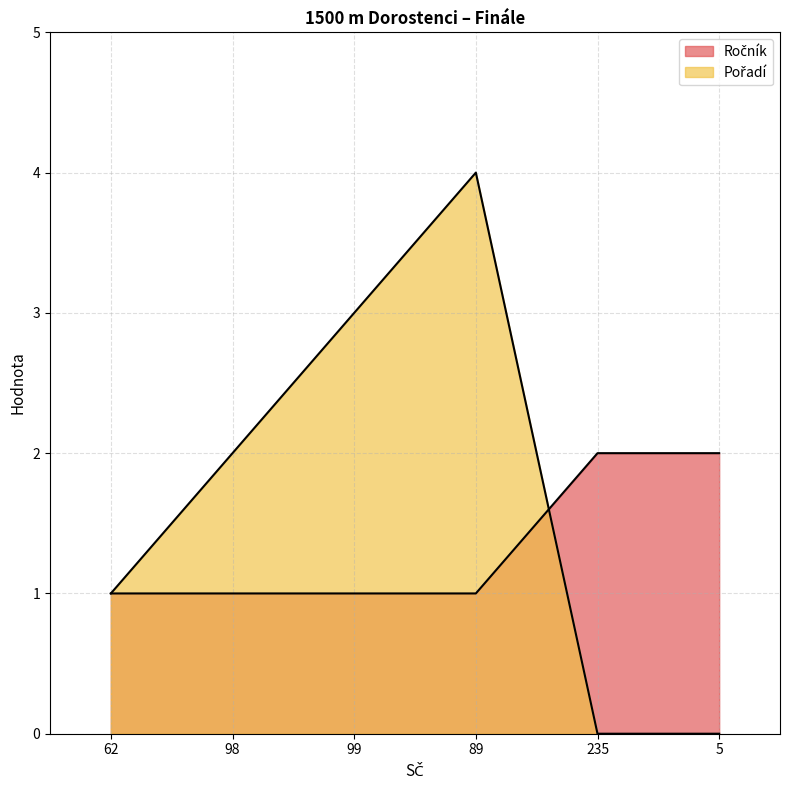

At which label does Ročník reach its peak?

235